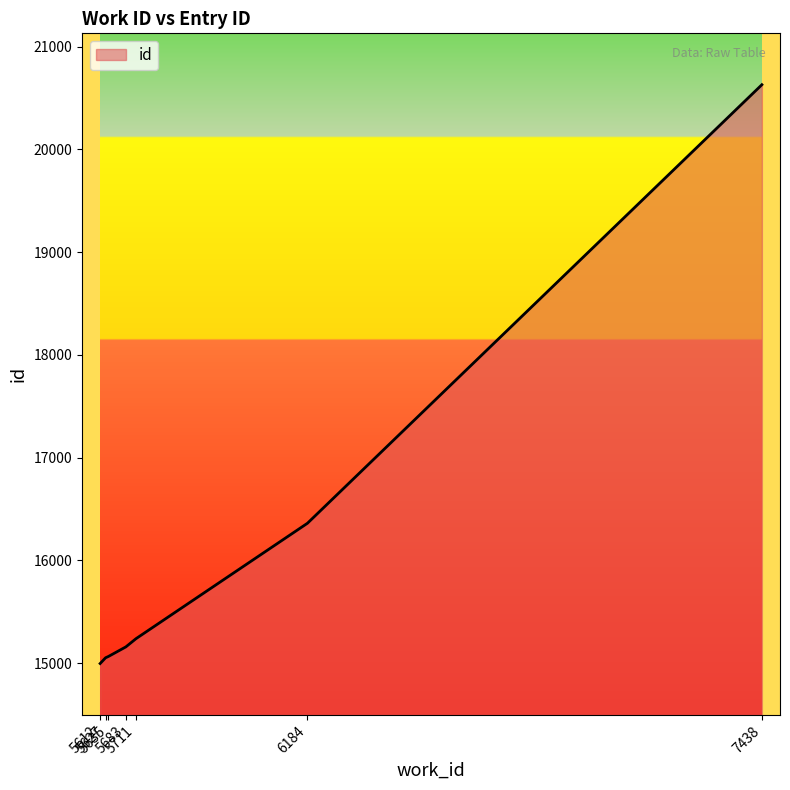

At which category does the chart reach its minimum across all series?

5612